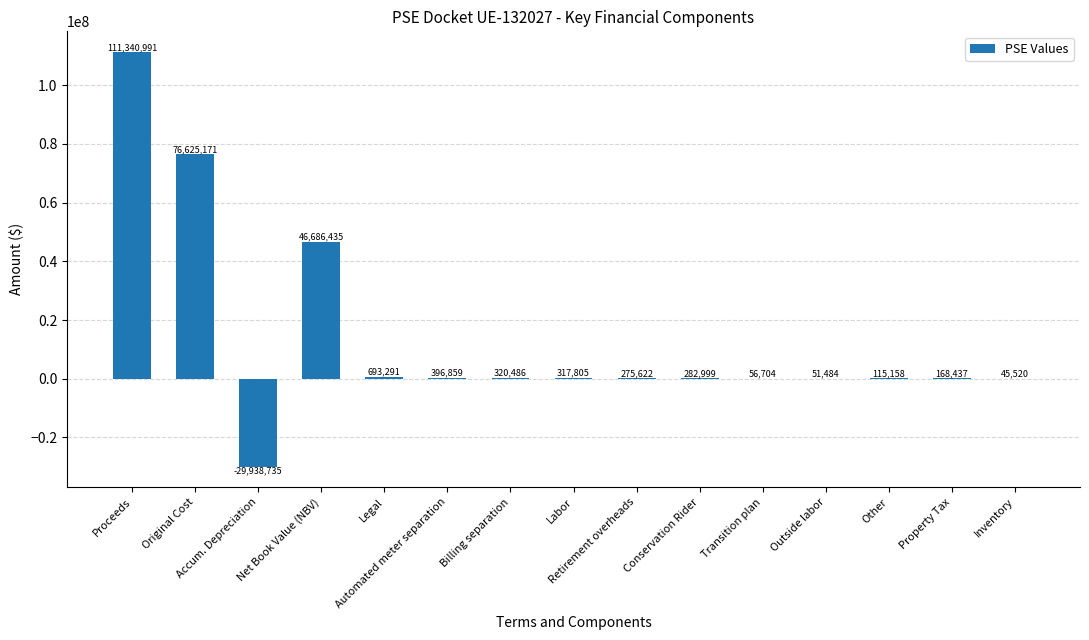

What is the greatest value displayed?

111340991.4